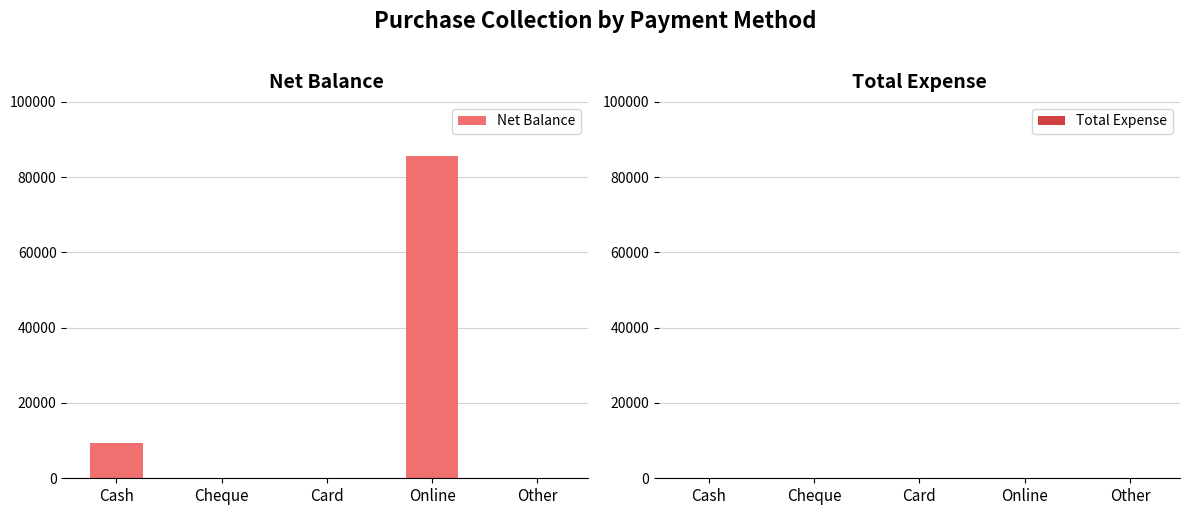

Reading right to left, what are all the values shown in this chart?

Other=0	Online=85500	Card=0	Cheque=0	Cash=9500